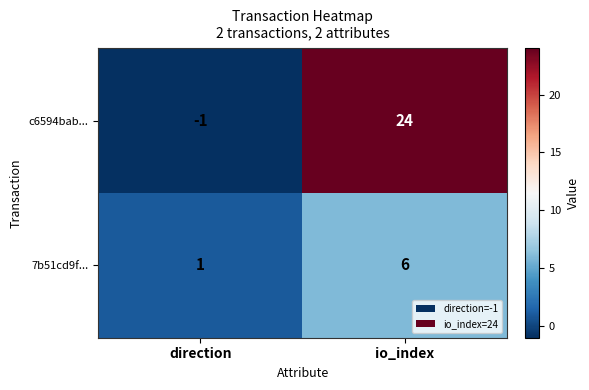

How many values in c6594bab... are below zero?

1